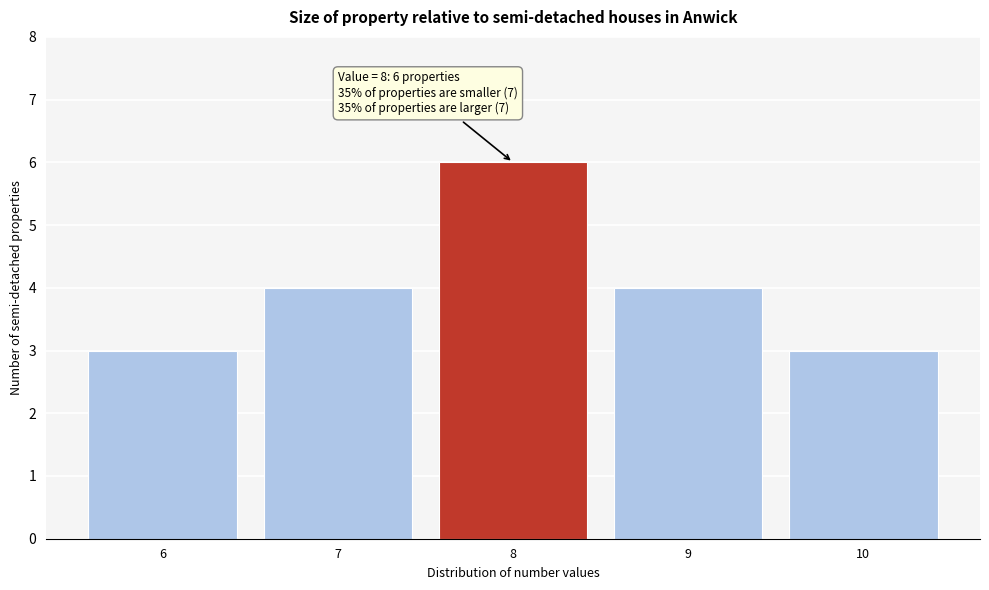

Reading left to right, list all the values displayed in this chart.

3	4	6	4	3